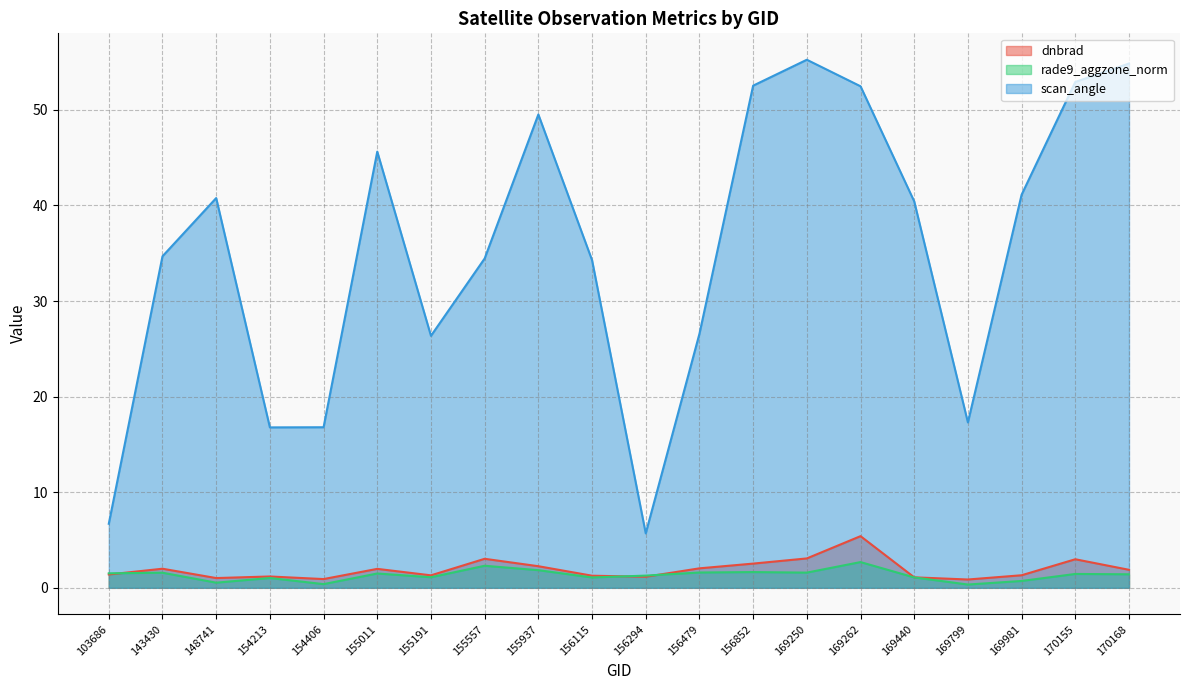

At which label does rade9_aggzone_norm first exceed 1?

103686